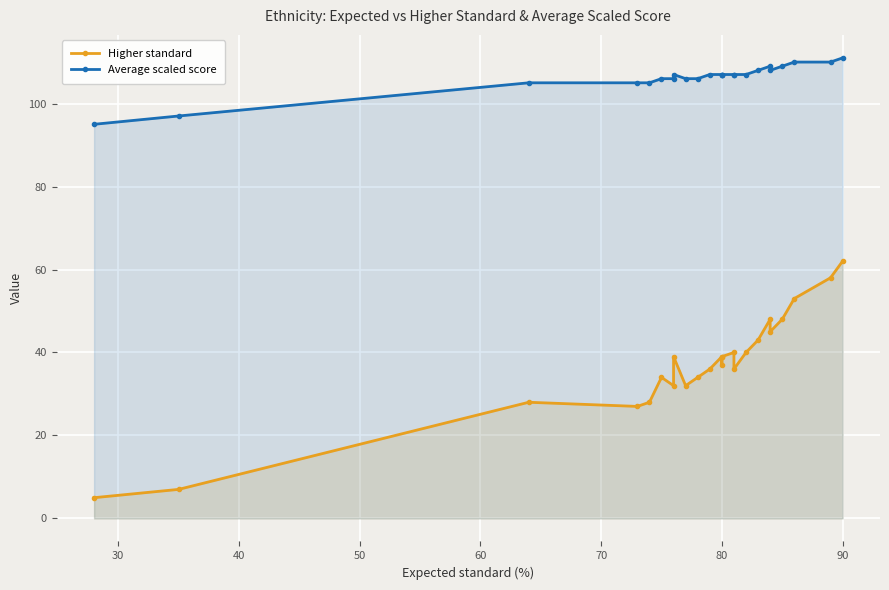

How many data points in Average scaled score are less than 107?

9